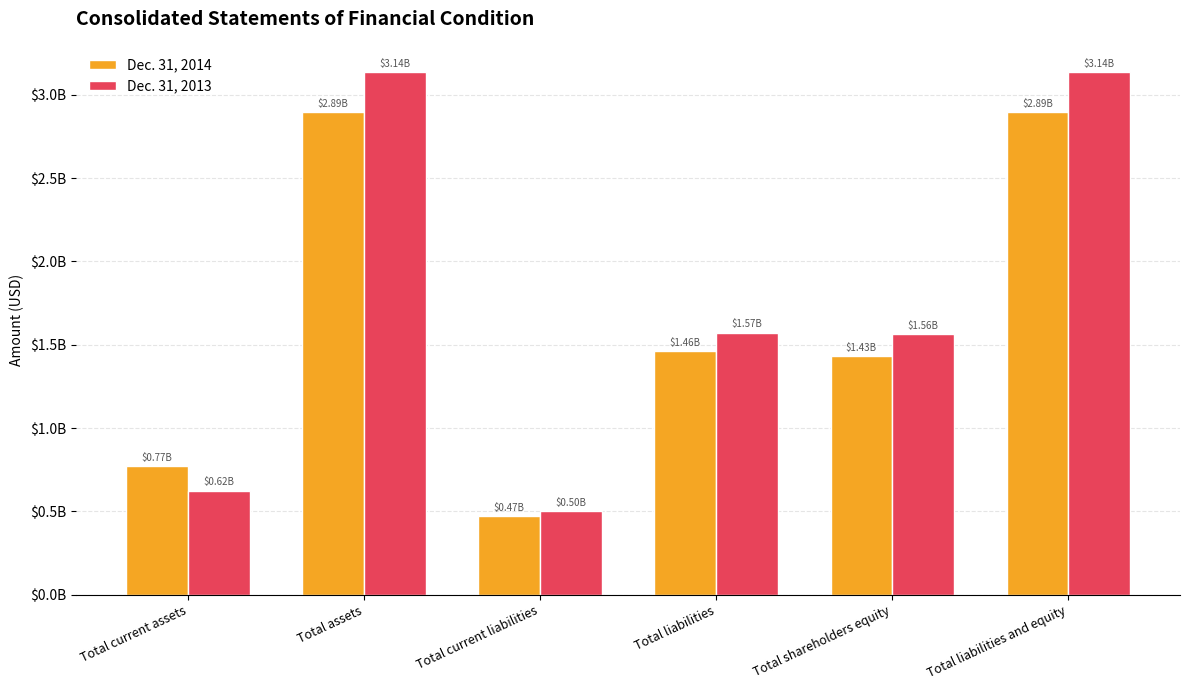

What is the label of the 6th bar from the right?

Total current assets